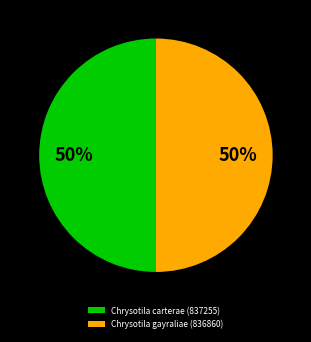

Is the sum of Chrysotila carterae (837255) and Chrysotila gayraliae (836860) greater than half?

Yes